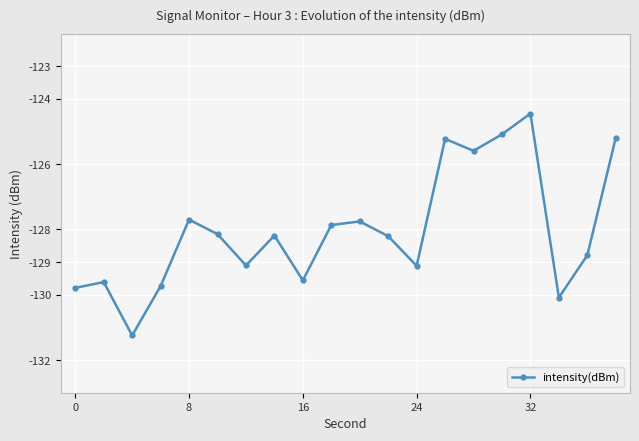

What is the maximum value shown in the chart?

-124.5